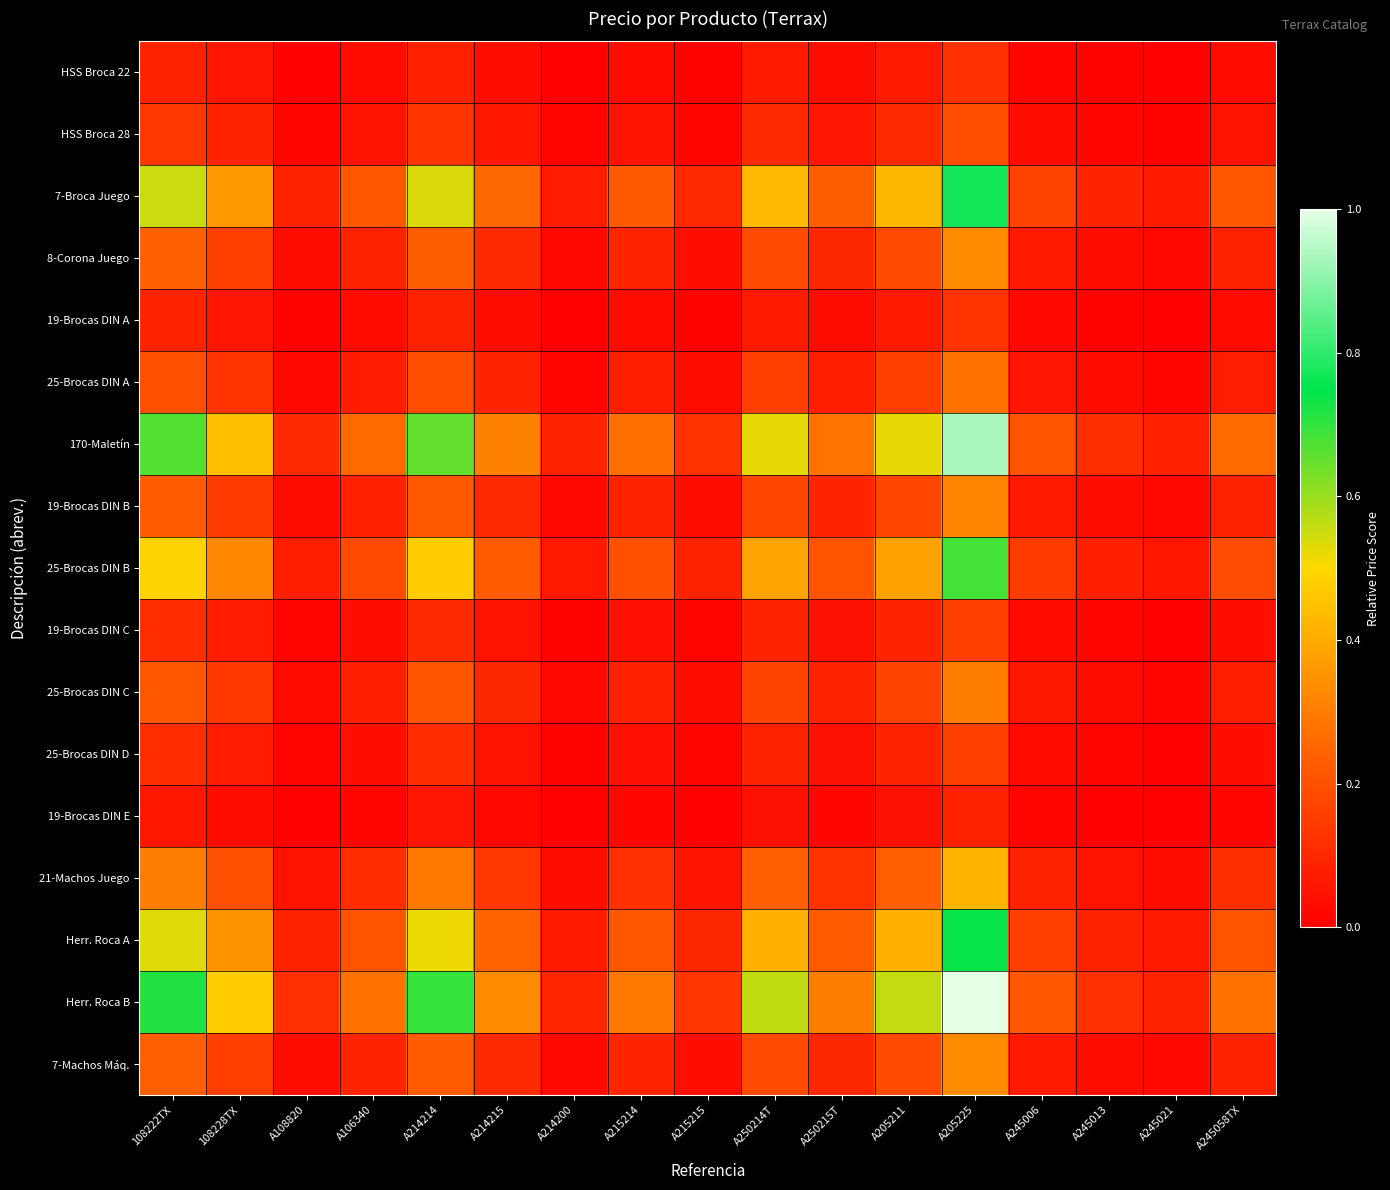

At A106340, list the series in order from smallest to largest.

19-Brocas DIN E, HSS Broca 22, 19-Brocas DIN A, 19-Brocas DIN C, 25-Brocas DIN D, HSS Broca 28, 25-Brocas DIN A, 25-Brocas DIN C, 19-Brocas DIN B, 7-Machos Máq., 8-Corona Juego, 21-Machos Juego, 25-Brocas DIN B, Herr. Roca A, 7-Broca Juego, 170-Maletín, Herr. Roca B